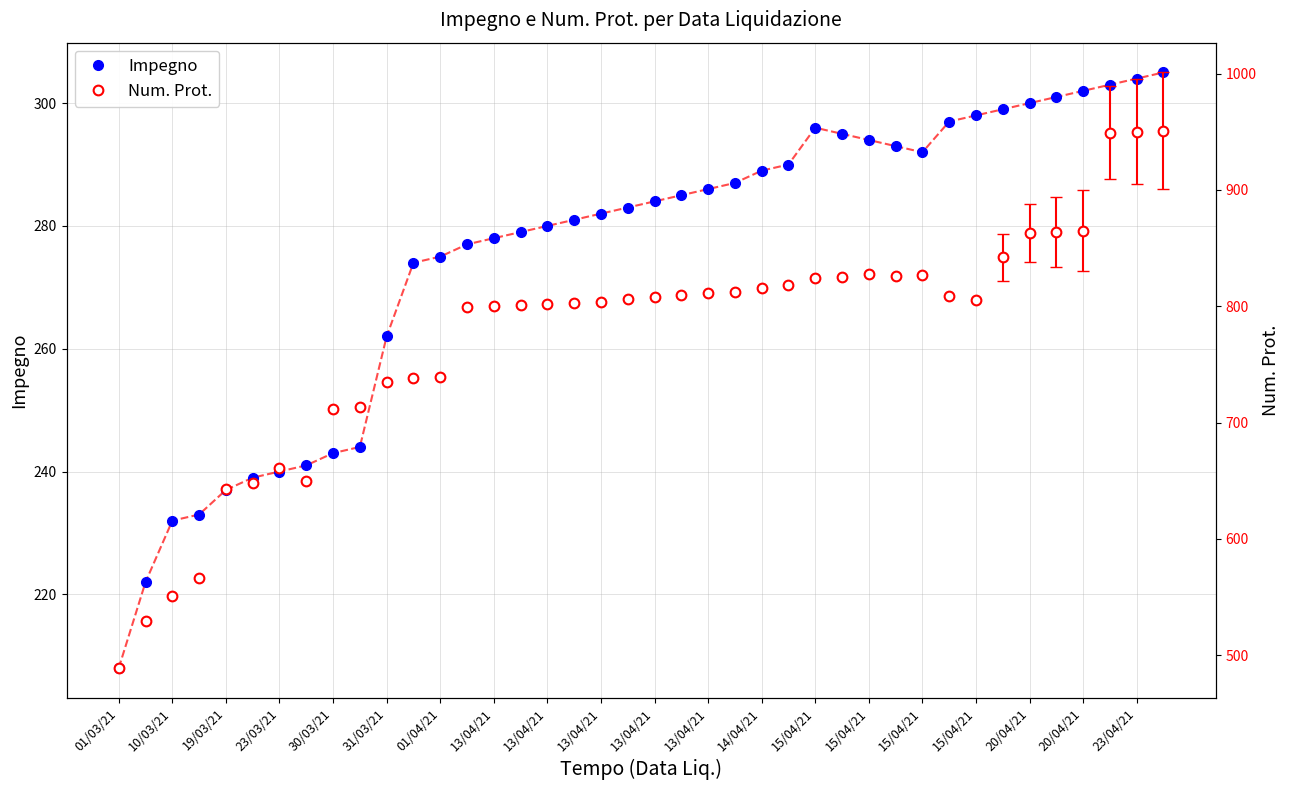

Read the Impegno value at 01/04/21, to the nearest 5.

275